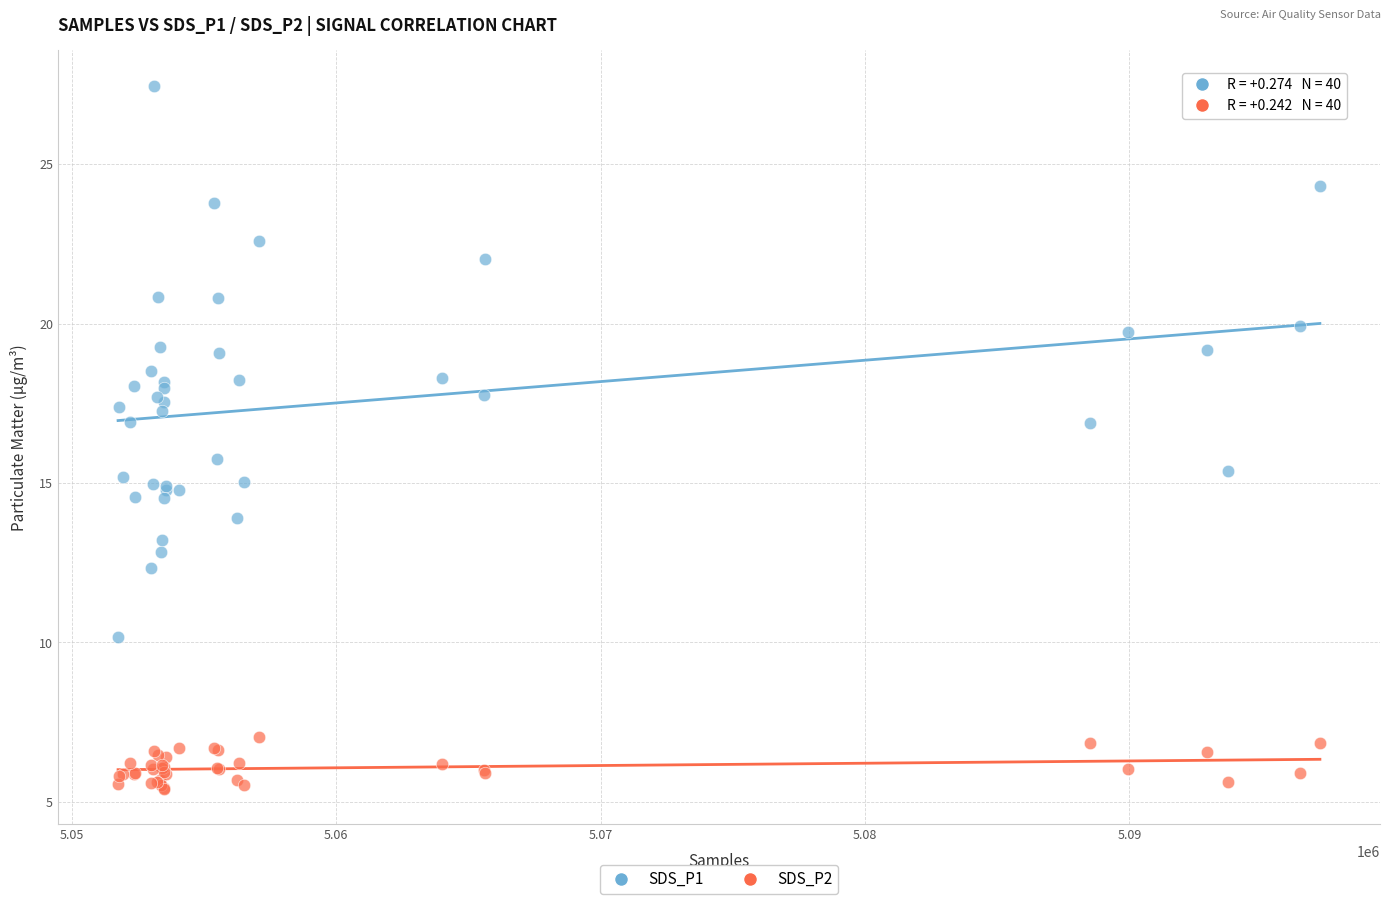

What is the X range (max minus min) for the scatter plot?

45456.0